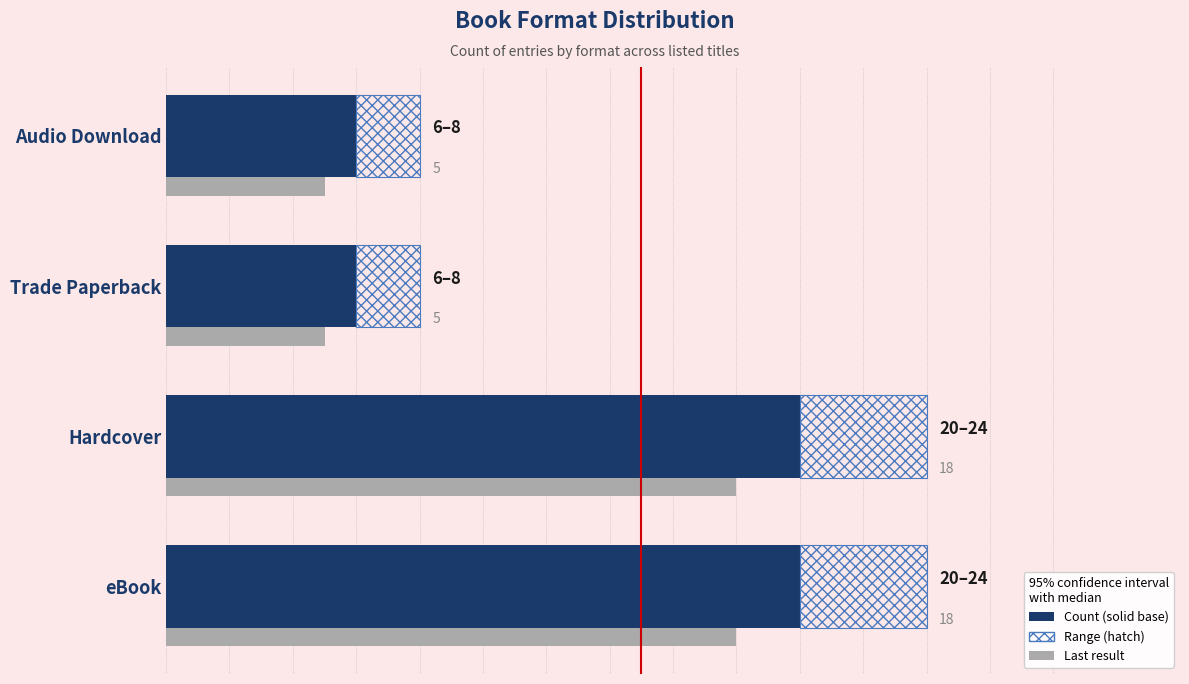

True or false: Last result has a value of 4 at eBook.

False